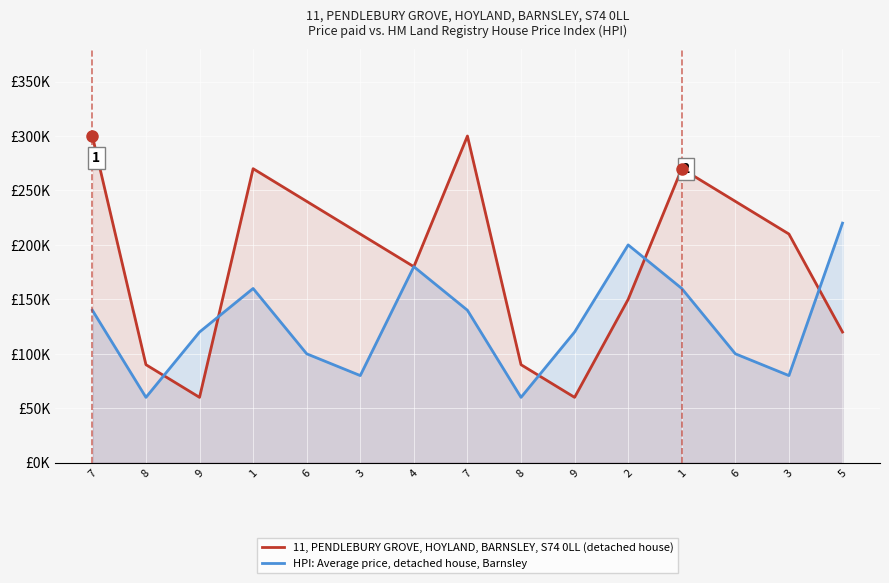

What is the difference between the maximum and second lowest values in the 11, PENDLEBURY GROVE, HOYLAND, BARNSLEY, S74 0LL (detached house) series?

240000